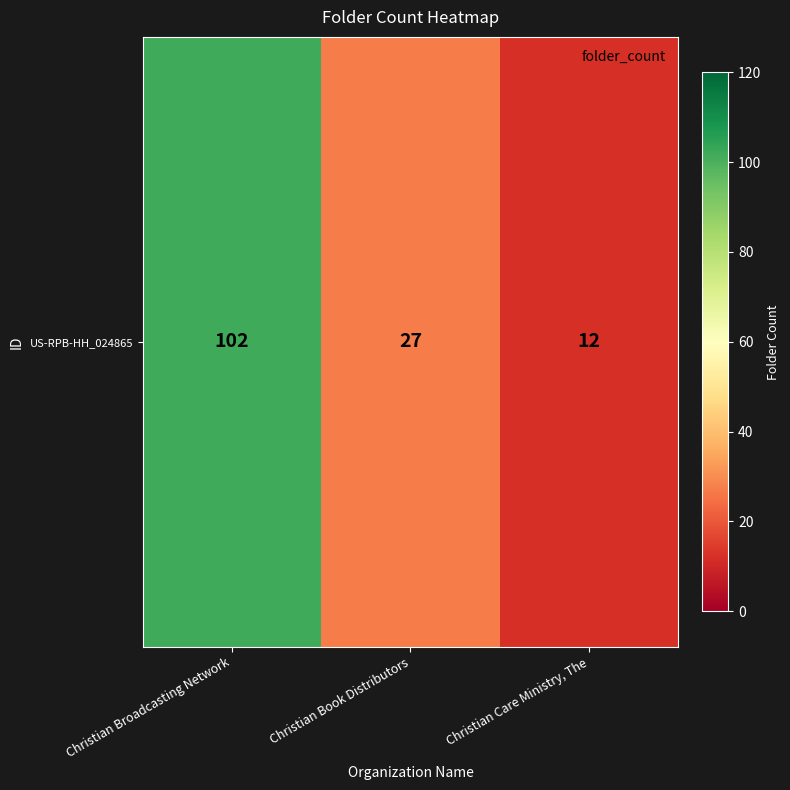

What is the change in value from Christian Broadcasting Network to Christian Care Ministry, The?

-90